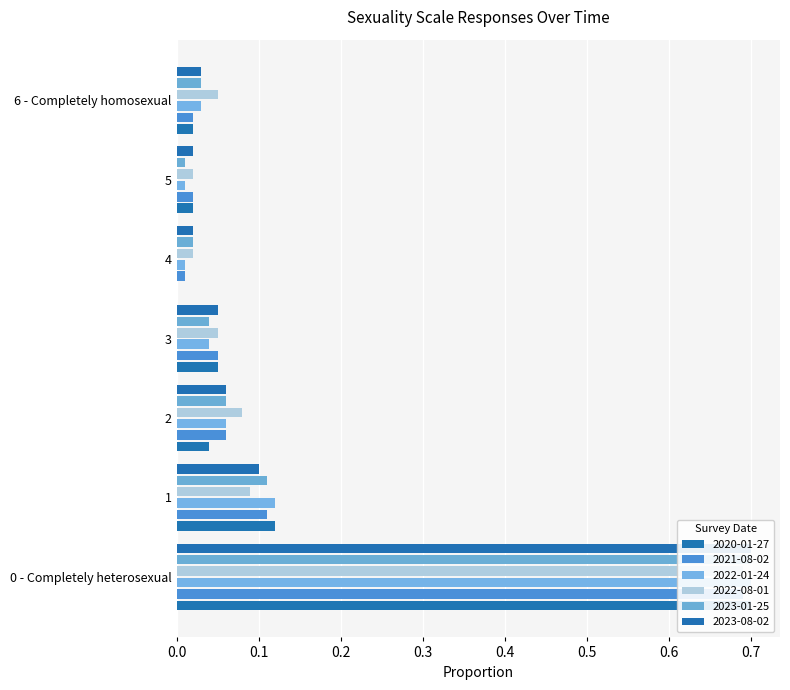

Reading left to right, extract all data points from this chart.

2020-01-27: 0 - Completely heterosexual=0.7	1=0.1	2=0.0	3=0.1	4=0.0	5=0.0	6 - Completely homosexual=0.0
2021-08-02: 0 - Completely heterosexual=0.7	1=0.1	2=0.1	3=0.1	4=0.0	5=0.0	6 - Completely homosexual=0.0
2022-01-24: 0 - Completely heterosexual=0.7	1=0.1	2=0.1	3=0.0	4=0.0	5=0.0	6 - Completely homosexual=0.0
2022-08-01: 0 - Completely heterosexual=0.7	1=0.1	2=0.1	3=0.1	4=0.0	5=0.0	6 - Completely homosexual=0.1
2023-01-25: 0 - Completely heterosexual=0.7	1=0.1	2=0.1	3=0.0	4=0.0	5=0.0	6 - Completely homosexual=0.0
2023-08-02: 0 - Completely heterosexual=0.7	1=0.1	2=0.1	3=0.1	4=0.0	5=0.0	6 - Completely homosexual=0.0